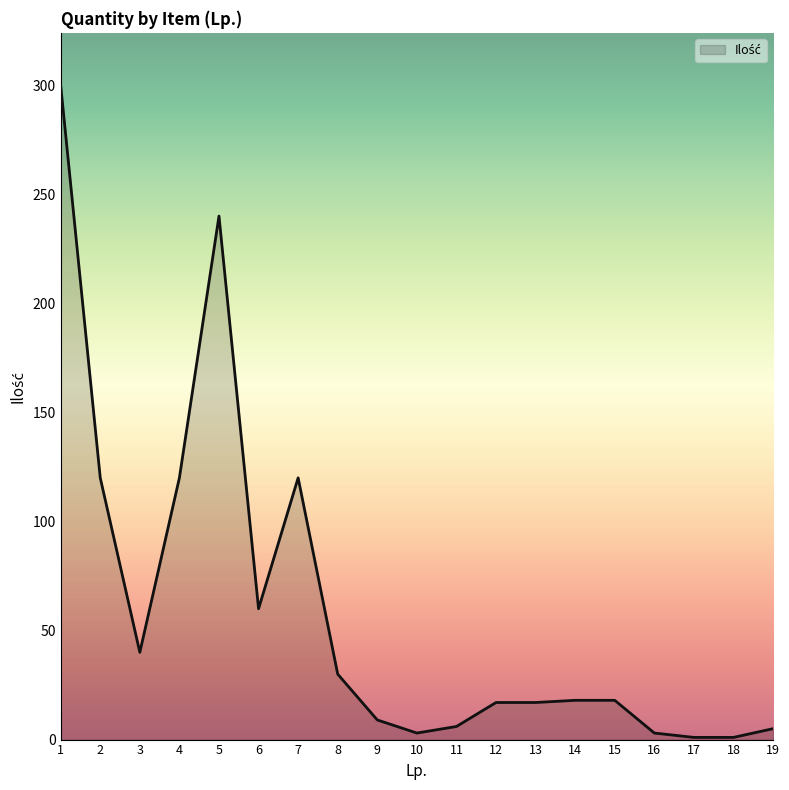

What is the maximum value shown in the chart?

300